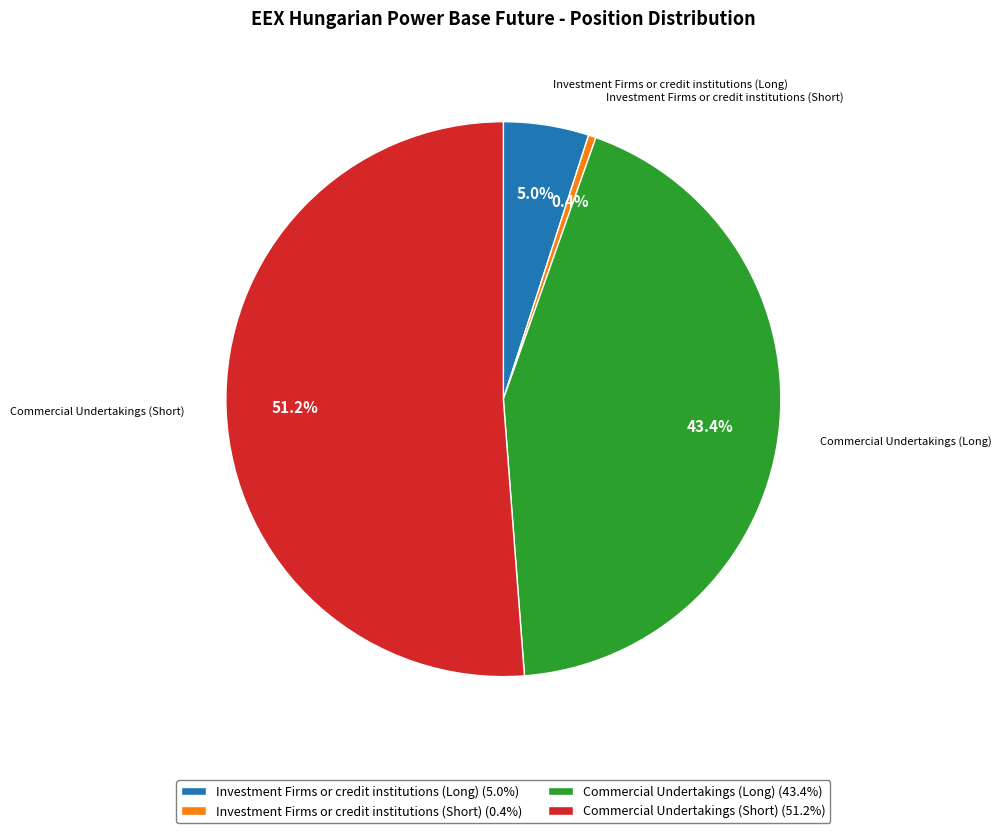

Combined, what portion of the pie is Commercial Undertakings (Long) (43.4%) and Commercial Undertakings (Short) (51.2%)?

94.6%